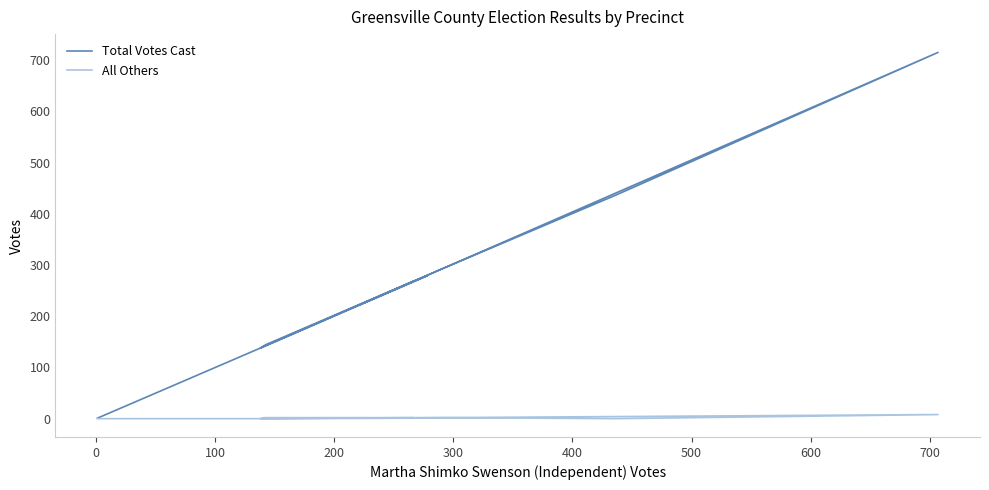

Which series has the largest total across all categories?

Total Votes Cast